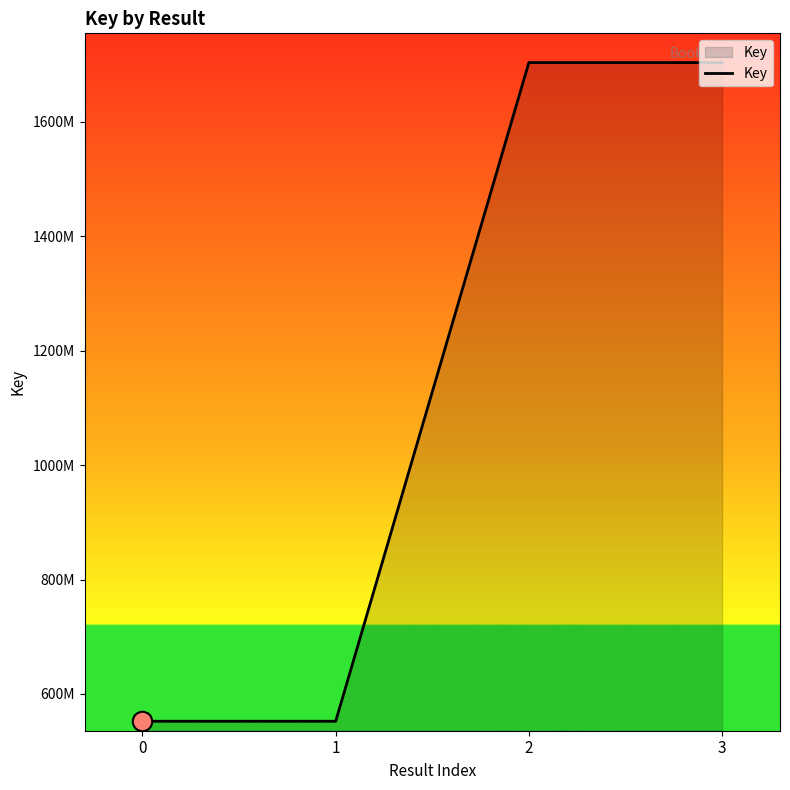

Does the chart have visible grid lines?

No